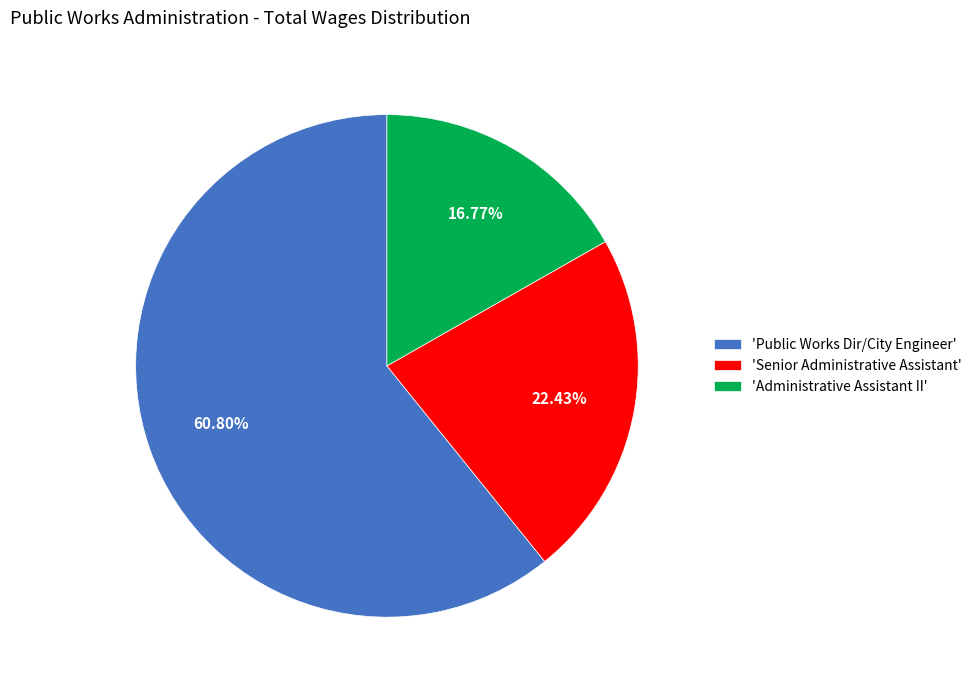

What is the largest slice in the pie chart?

'Public Works Dir/City Engineer'